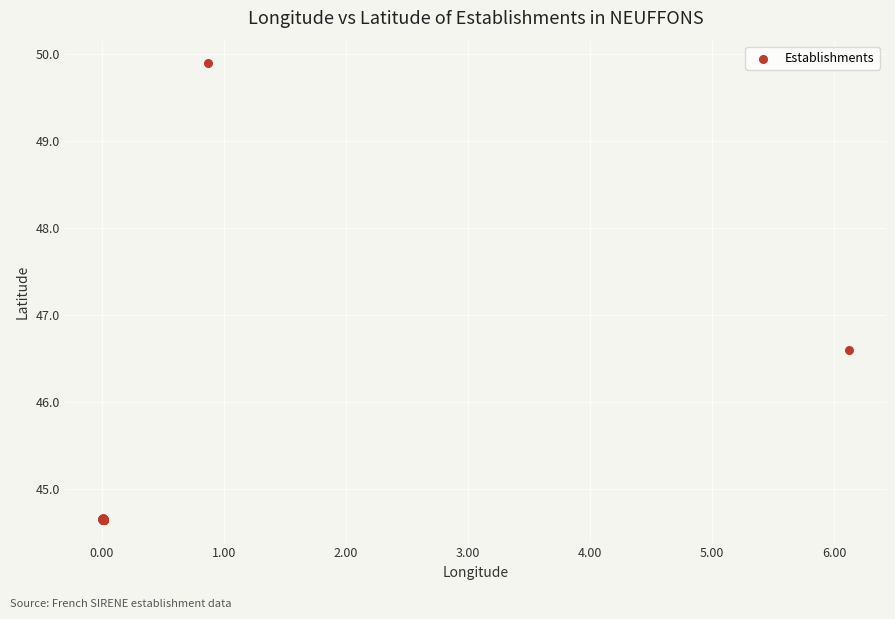

What Y value in the scatter plot is closest to 47?

46.6